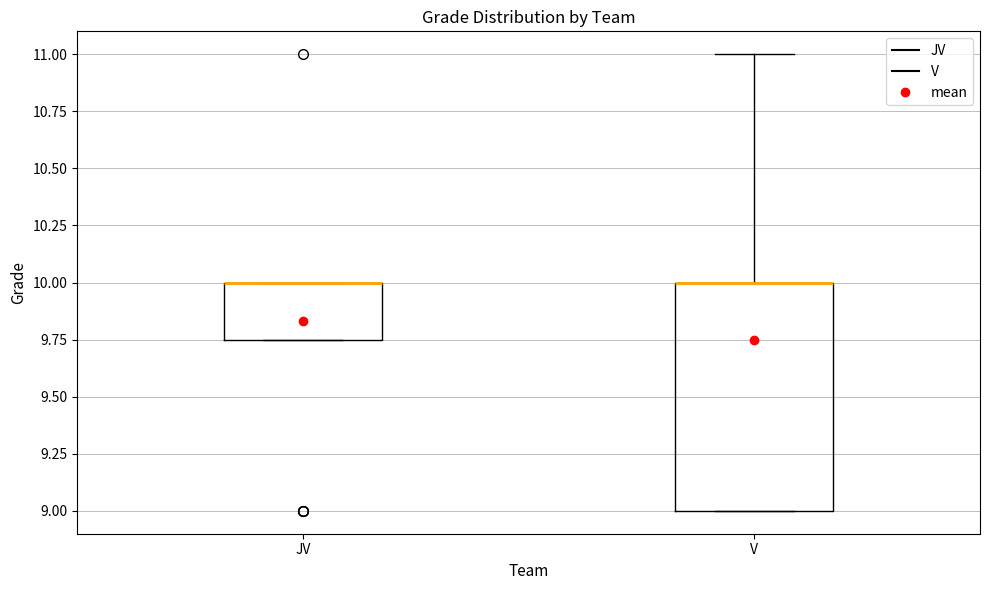

Which box is the tallest, from its lower edge to its upper edge?

V